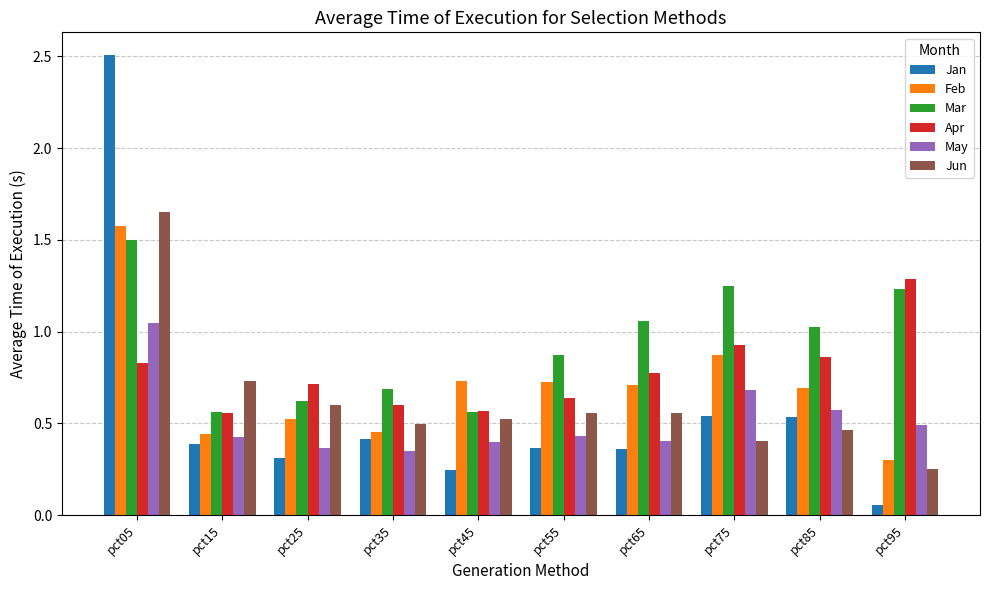

At which category does the chart reach its minimum across all series?

pct95